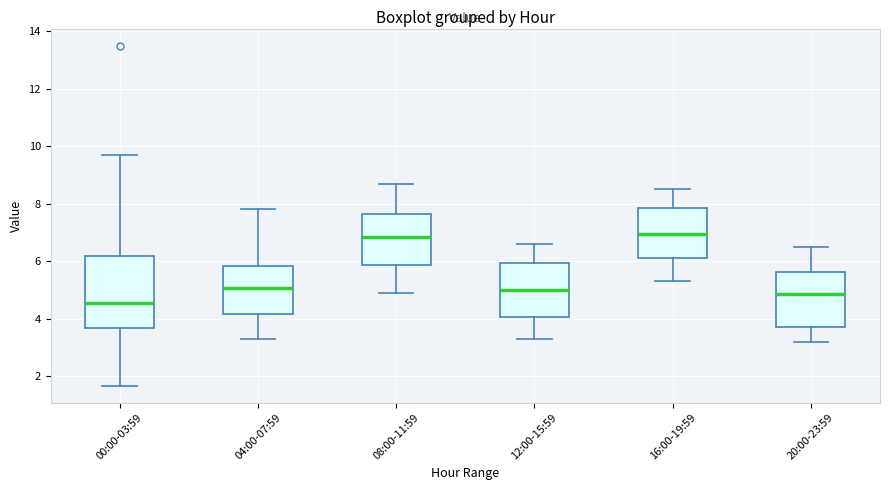

Reading left to right, transcribe this box plot: for each box, give where its median line is, the range the box spans, and where its two whiskers end, as read against the y-axis. The values are not printed on the chart, so give them approximately, as read against the axis.

00:00-03:59: median 4.6, box 3.6 to 6.2, whiskers 1.6 to 9.8
04:00-07:59: median 5.0, box 4.2 to 5.8, whiskers 3.4 to 7.8
08:00-11:59: median 6.8, box 5.8 to 7.6, whiskers 5.0 to 8.8
12:00-15:59: median 5.0, box 4.0 to 6.0, whiskers 3.4 to 6.6
16:00-19:59: median 7.0, box 6.2 to 7.8, whiskers 5.4 to 8.6
20:00-23:59: median 4.8, box 3.8 to 5.6, whiskers 3.2 to 6.6